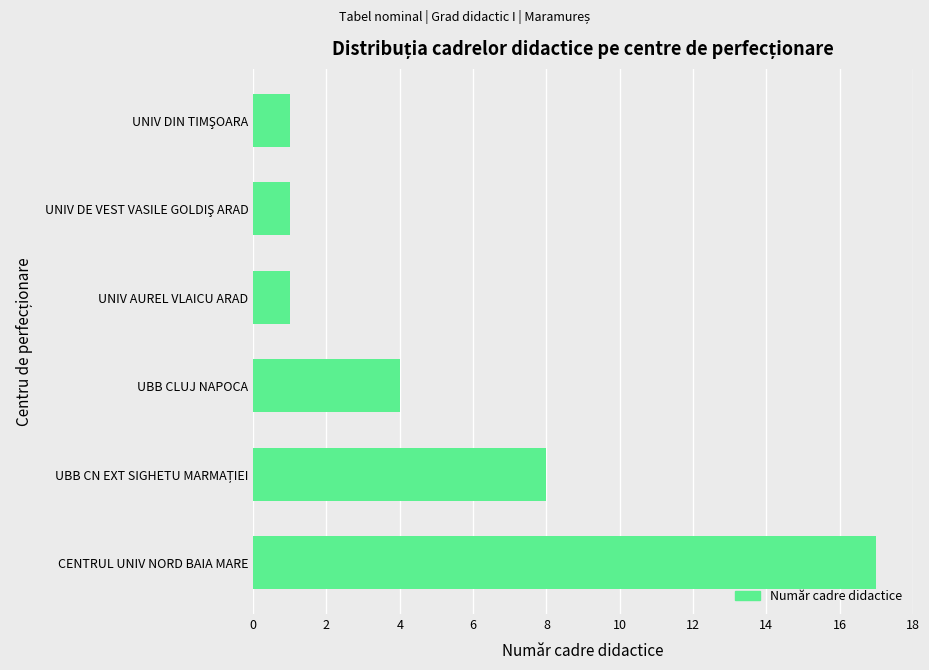

At which category does the chart reach its peak across all series?

CENTRUL UNIV NORD BAIA MARE